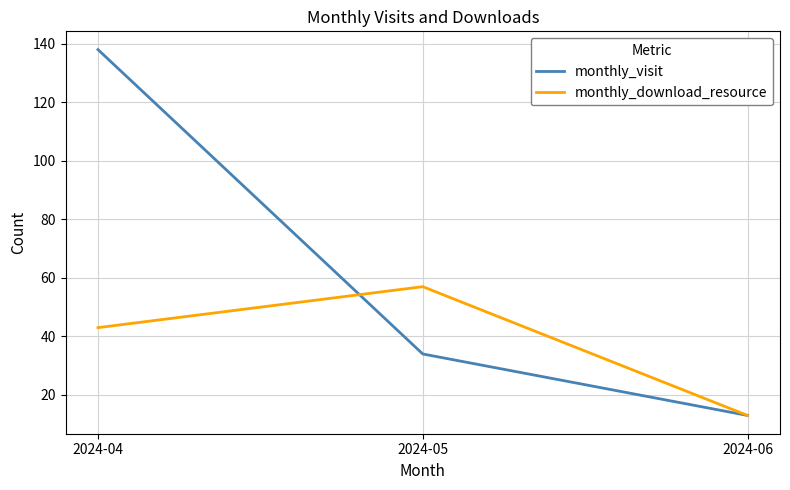

What is the difference between the monthly_download_resource values at 2024-04 and 2024-05?

14